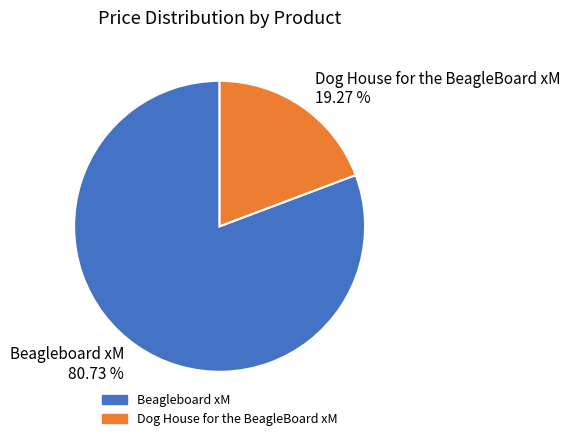

Is it true that Dog House for the BeagleBoard xM is 33% of the pie?

False